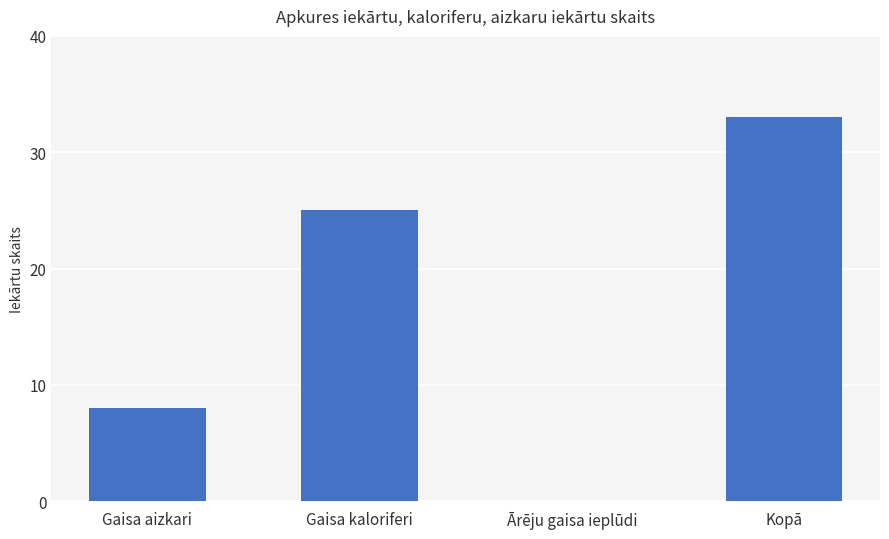

At which label is the value closest to 16?

Gaisa aizkari